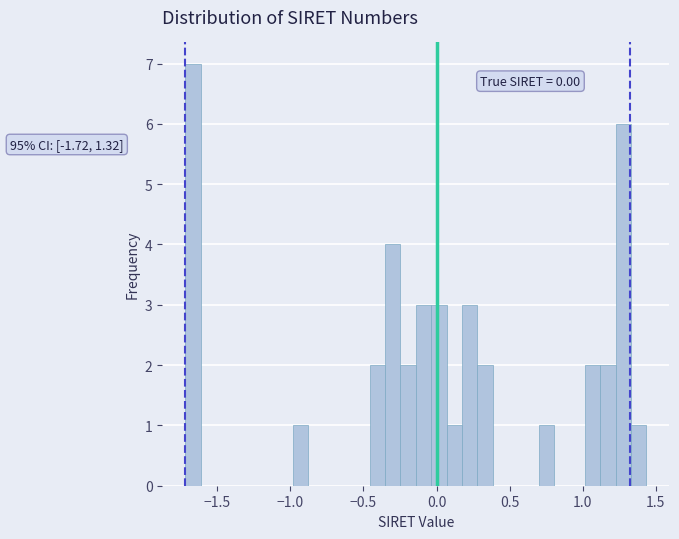

Read against the x-axis, roughly where is the centre of the tallest bar?

-1.65